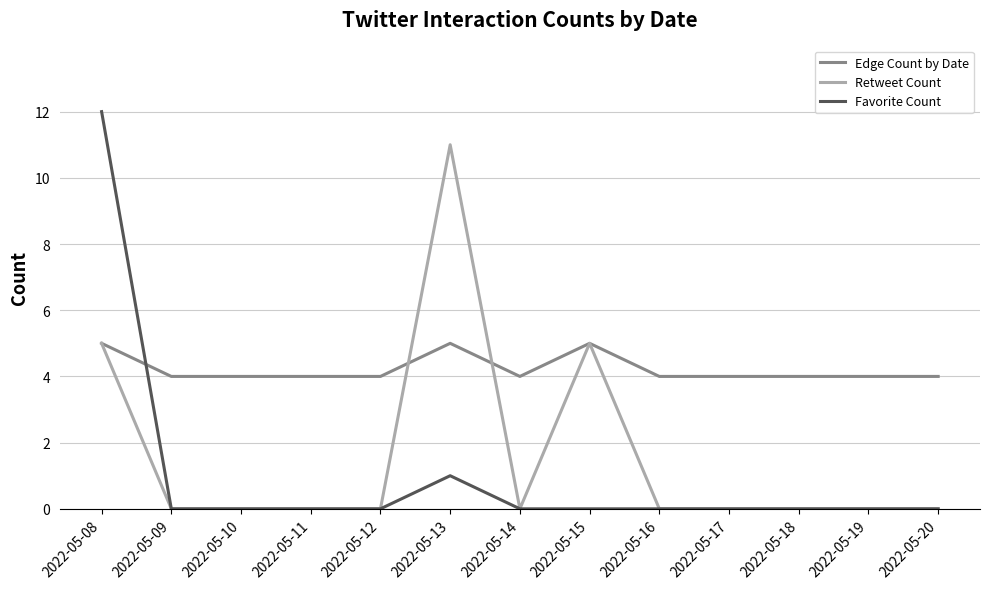

Is the value of Retweet Count at 2022-05-15 greater than the value of Favorite Count at 2022-05-11?

Yes